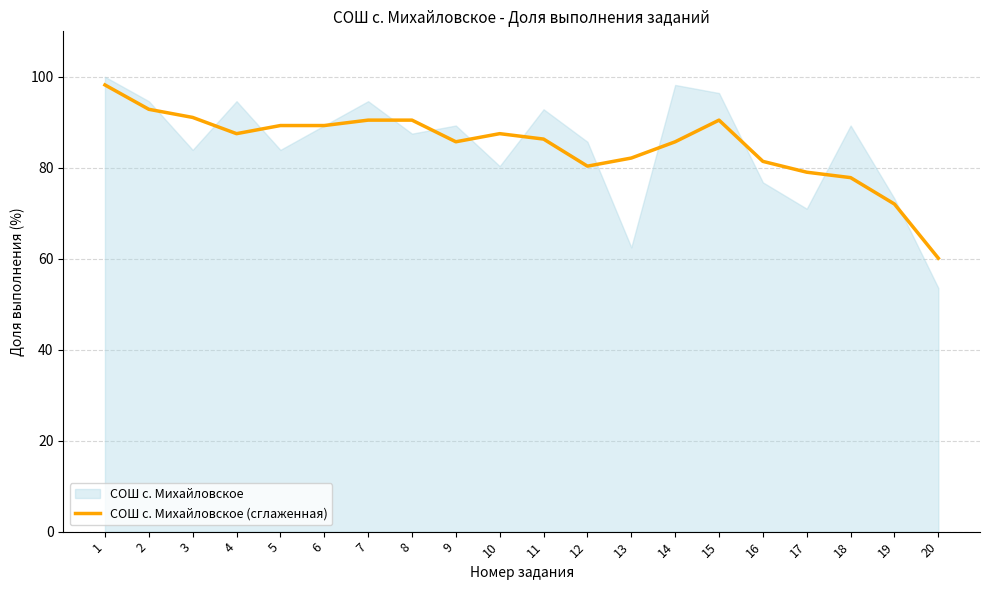

Reading left to right, what are all the values shown in this chart?

98.2	92.9	91.1	87.5	89.3	89.3	90.5	90.5	85.7	87.5	86.3	80.4	82.1	85.7	90.5	81.4	79.0	77.8	72.0	60.1